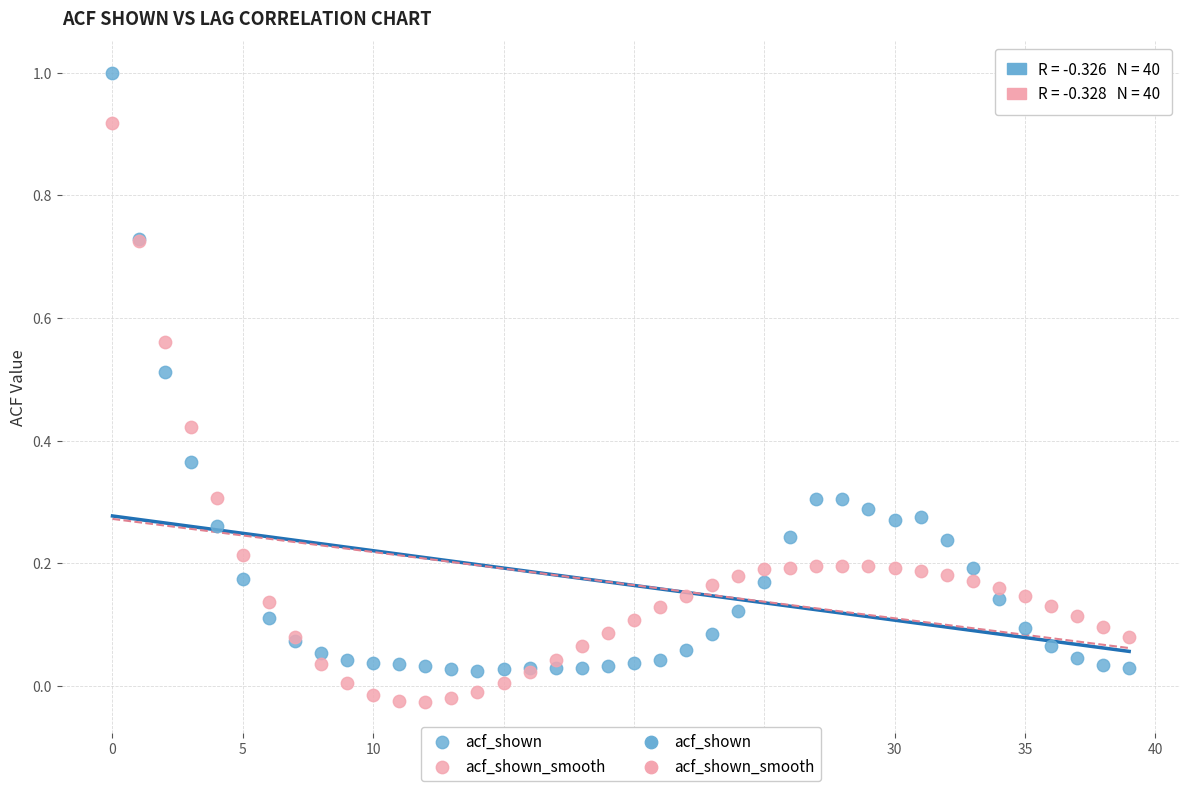

Which series has the widest spread of Y values?

acf_shown